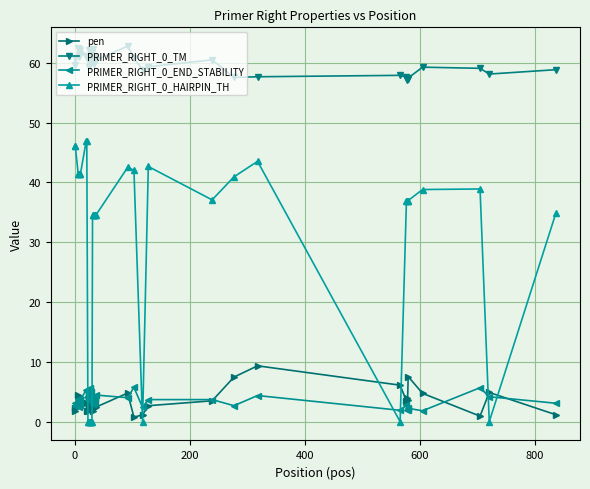

What is the lowest value of the PRIMER_RIGHT_0_END_STABILITY series?

1.8